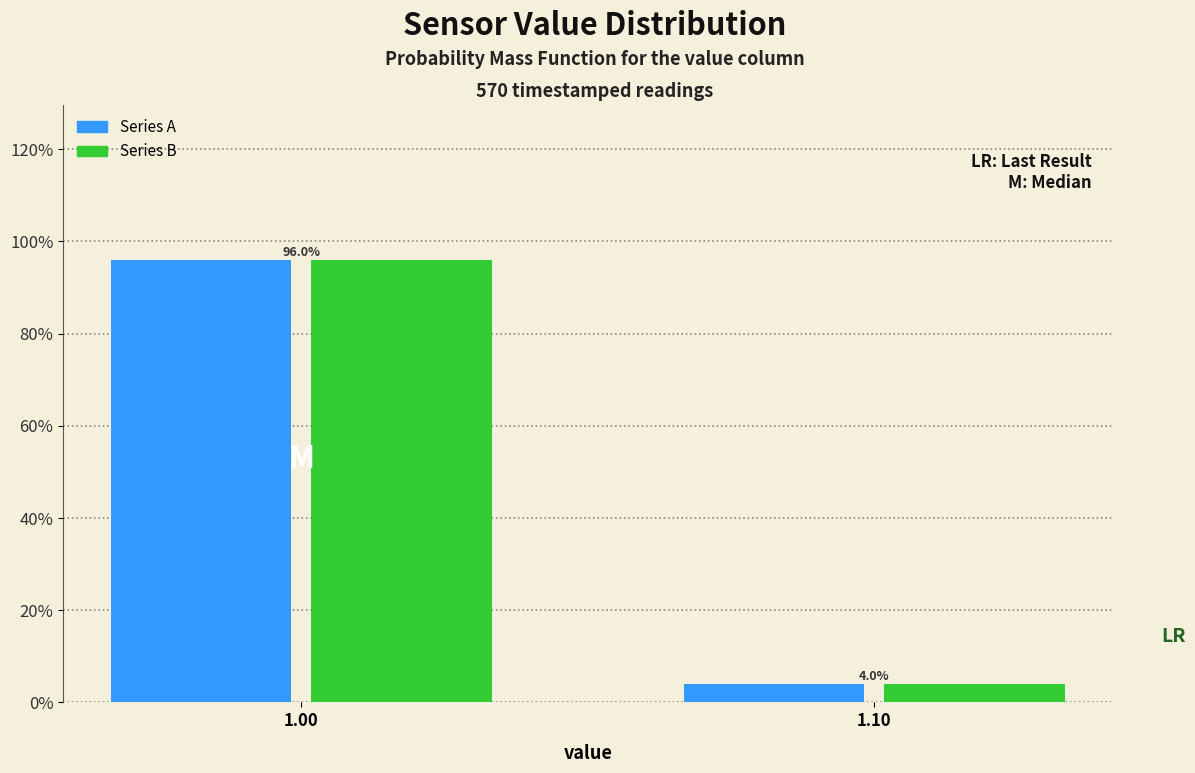

Does the chart contain any negative values?

No